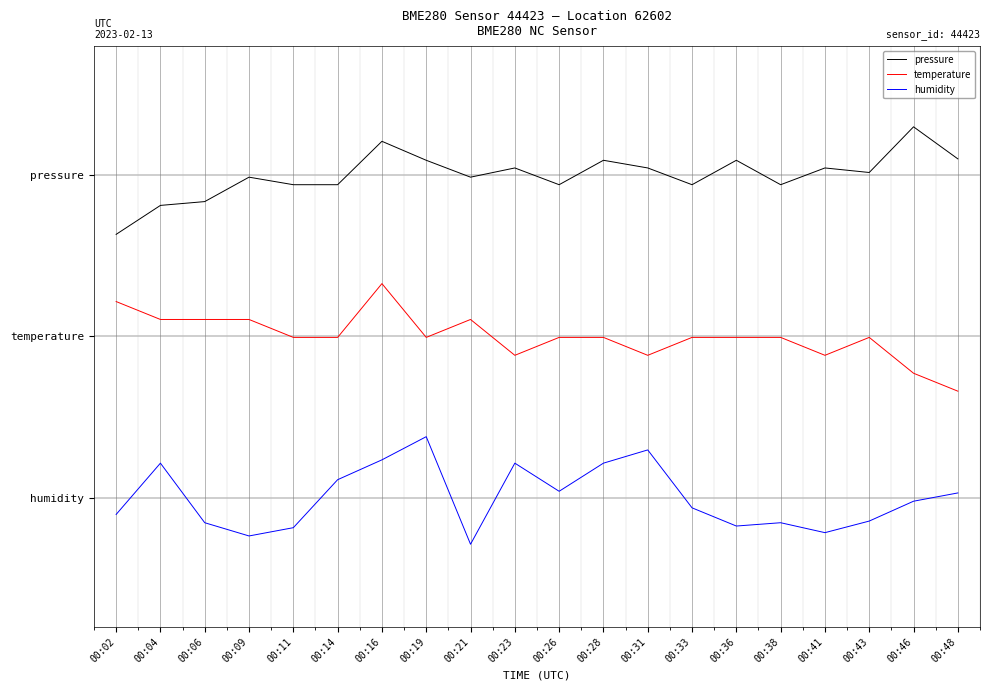

Is it true that temperature equals 0.5 at 00:28?

False